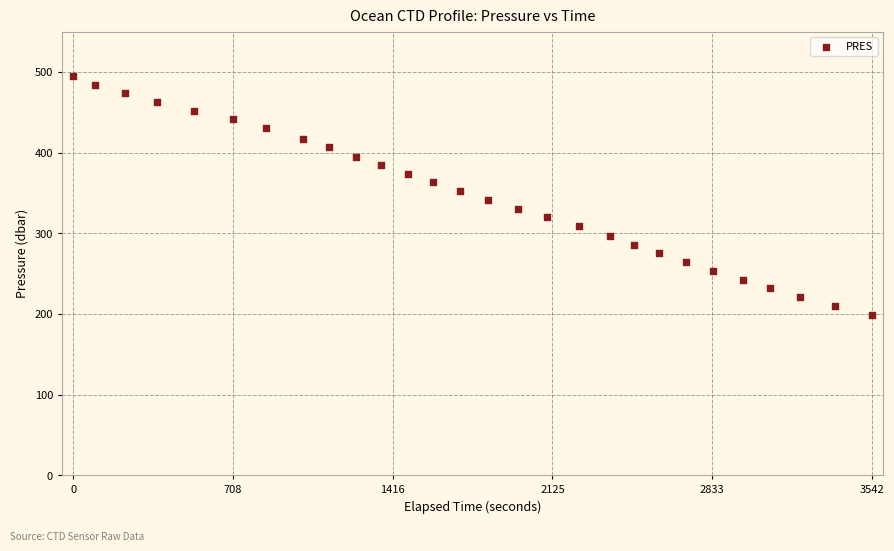

What is the range of Y values (max minus min)?

295.5